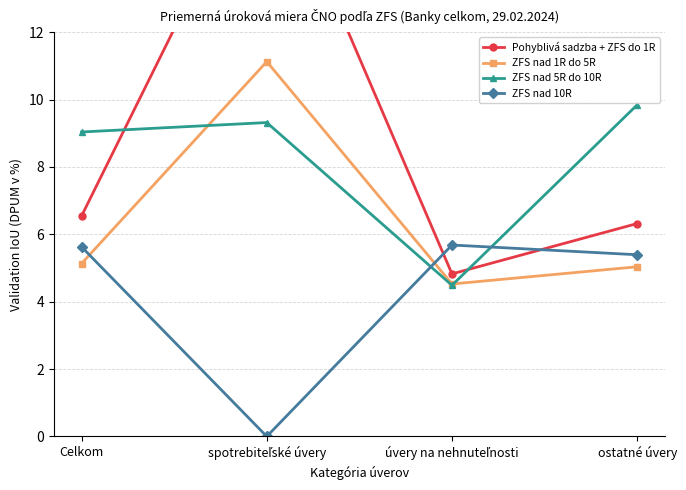

True or false: ZFS nad 10R has a value of 5.4 at ostatné úvery.

True